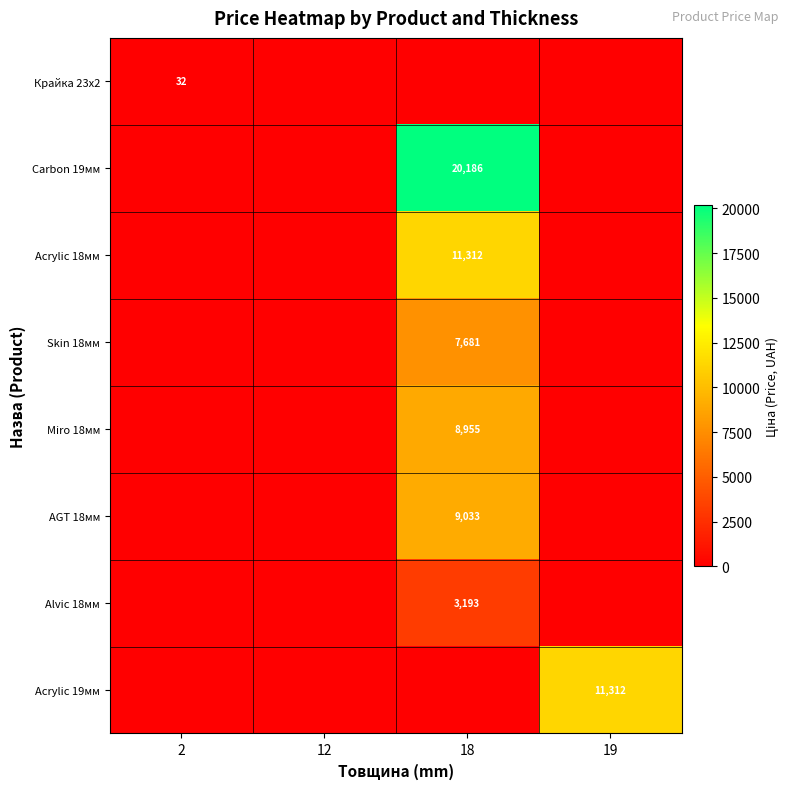

The Skin 18мм series shows 1594 at 18. True or false?

False